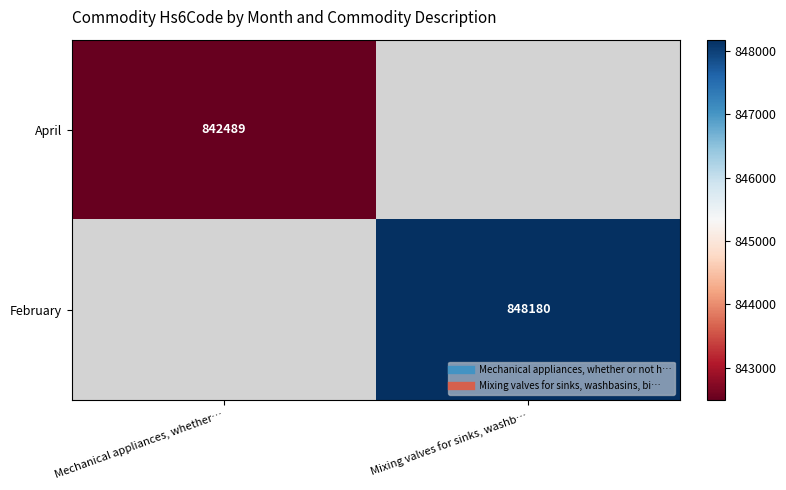

At which category does the chart reach its minimum across all series?

Mechanical appliances, whether…